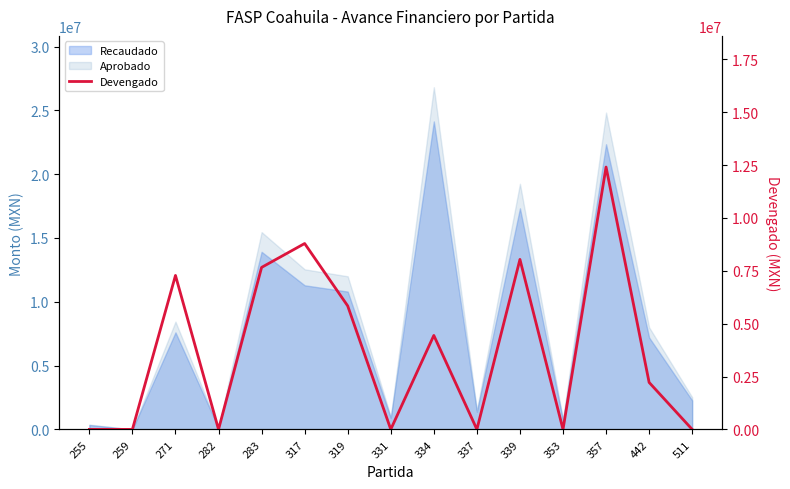

How many lines are shown in the chart?

1